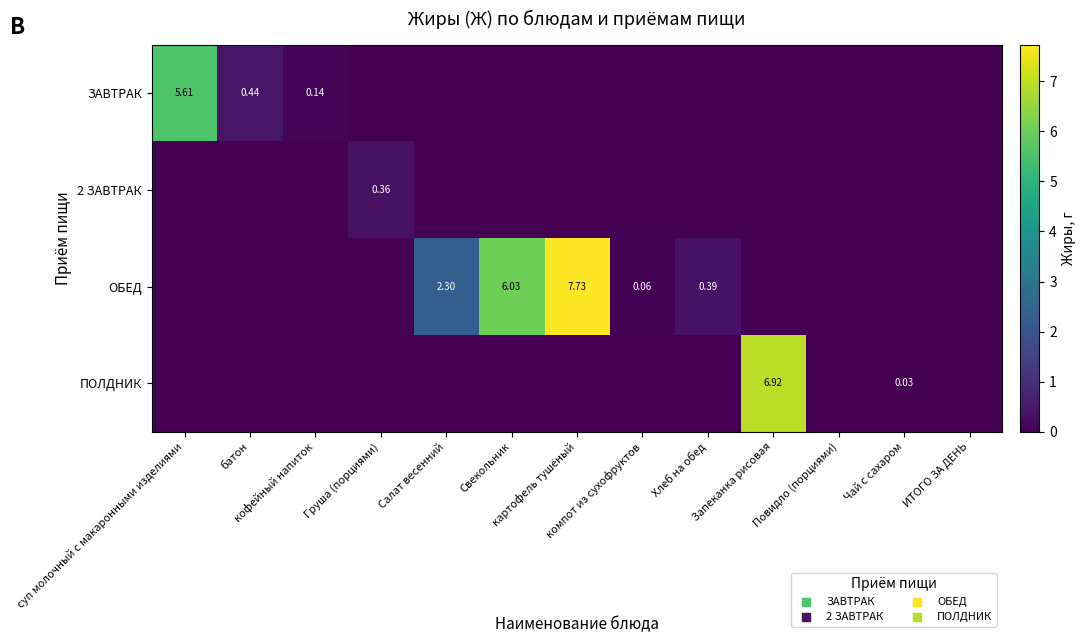

Between батон and Запеканка рисовая, which series saw the biggest shift?

ПОЛДНИК